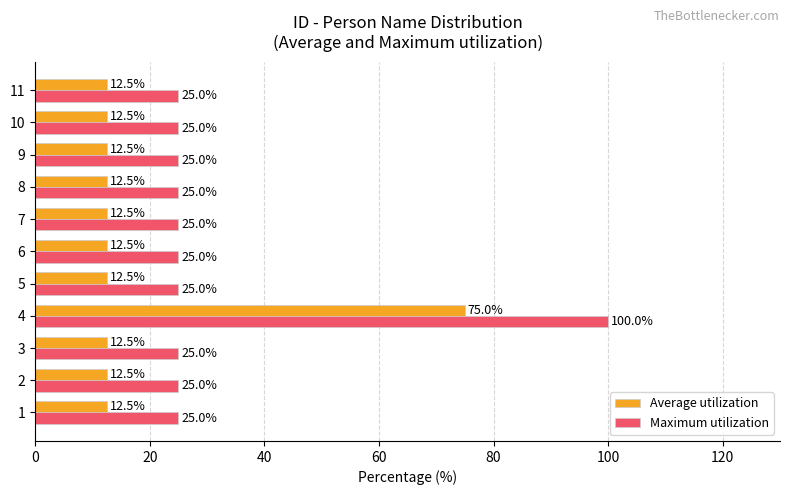

Which series has the largest total across all categories?

Maximum utilization